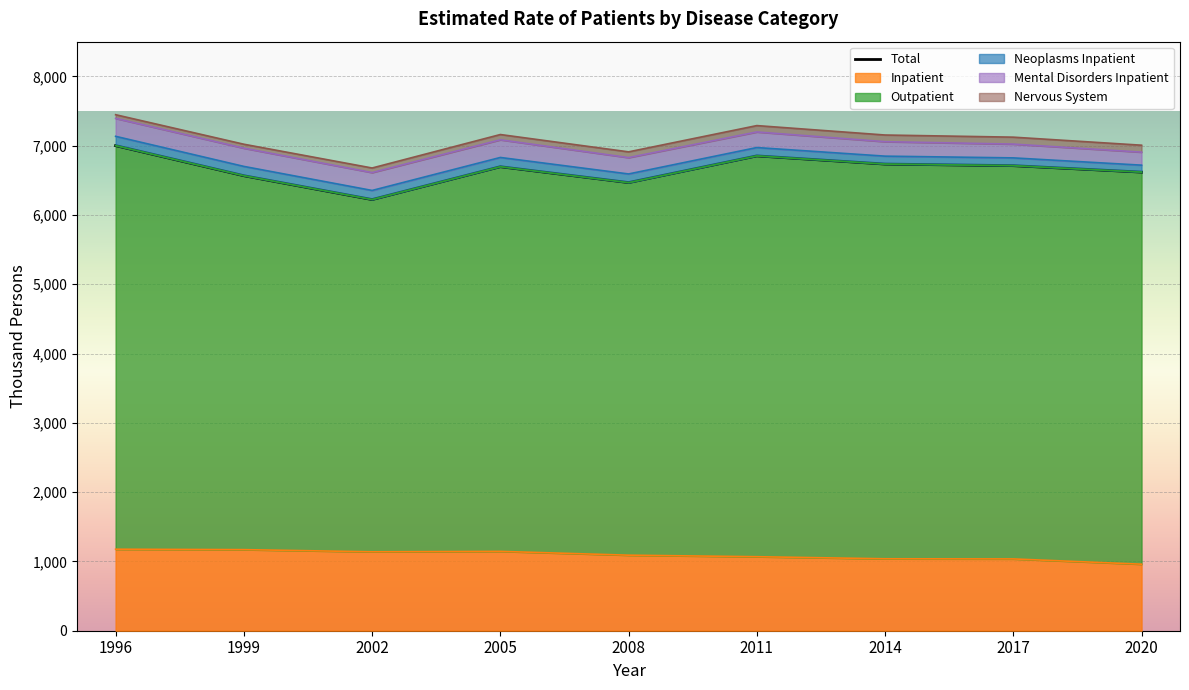

What is the value of the 3rd point from the left?

6222